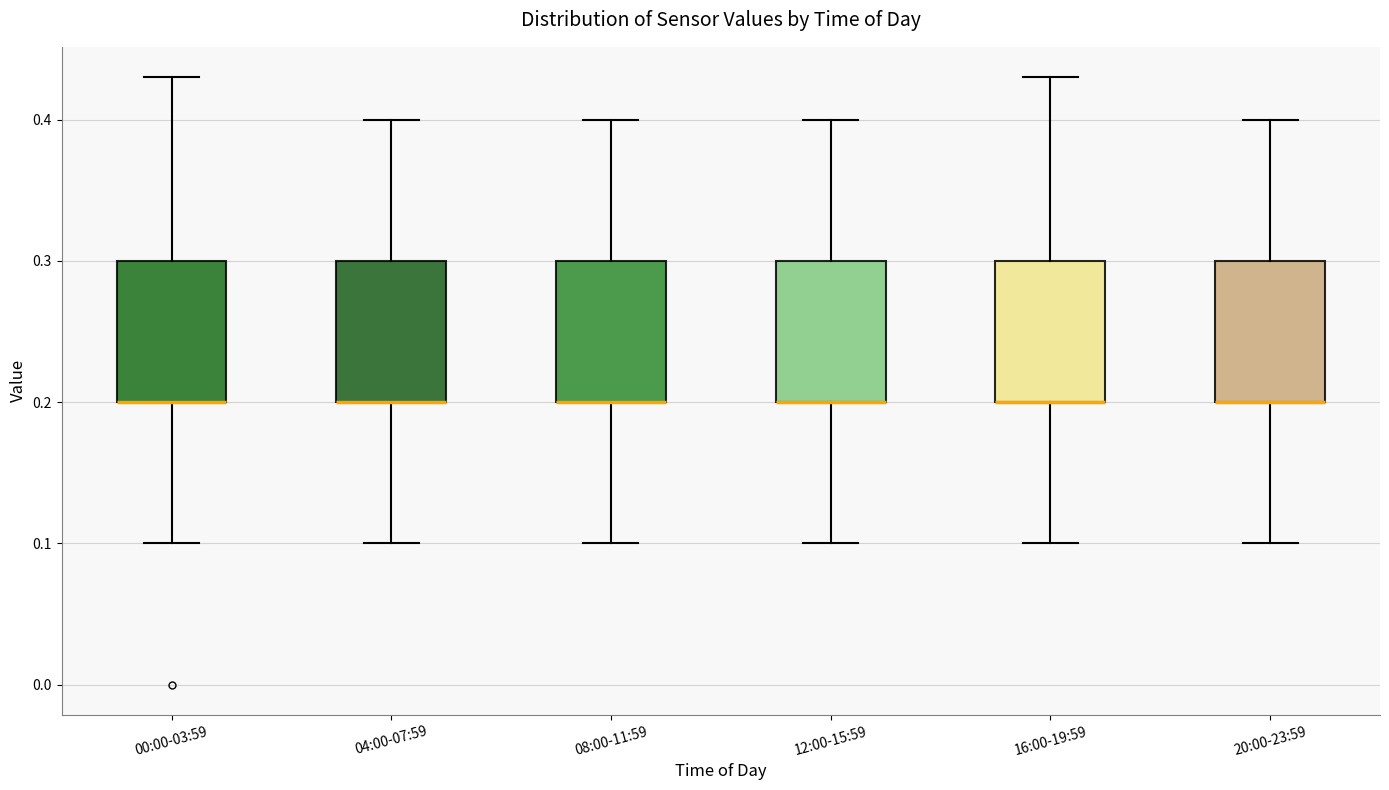

Reading left to right, transcribe this box plot: for each box, give where its median line is, the range the box spans, and where its two whiskers end, as read against the y-axis. The values are not printed on the chart, so give them approximately, as read against the axis.

00:00-03:59: median 0.20 (drawn on the box's lower edge), box 0.20 to 0.30, whiskers 0.10 to 0.43
04:00-07:59: median 0.20 (drawn on the box's lower edge), box 0.20 to 0.30, whiskers 0.10 to 0.40
08:00-11:59: median 0.20 (drawn on the box's lower edge), box 0.20 to 0.30, whiskers 0.10 to 0.40
12:00-15:59: median 0.20 (drawn on the box's lower edge), box 0.20 to 0.30, whiskers 0.10 to 0.40
16:00-19:59: median 0.20 (drawn on the box's lower edge), box 0.20 to 0.30, whiskers 0.10 to 0.43
20:00-23:59: median 0.20 (drawn on the box's lower edge), box 0.20 to 0.30, whiskers 0.10 to 0.40